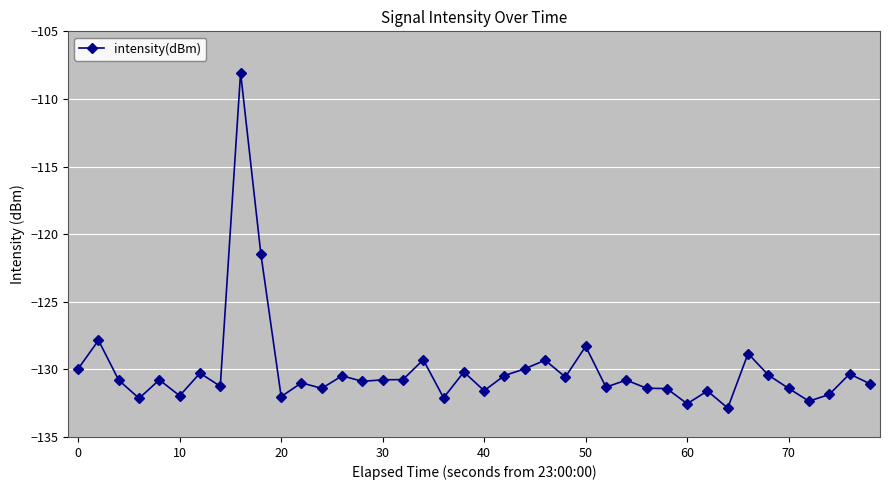

What is the difference between the maximum and second lowest values?

24.5